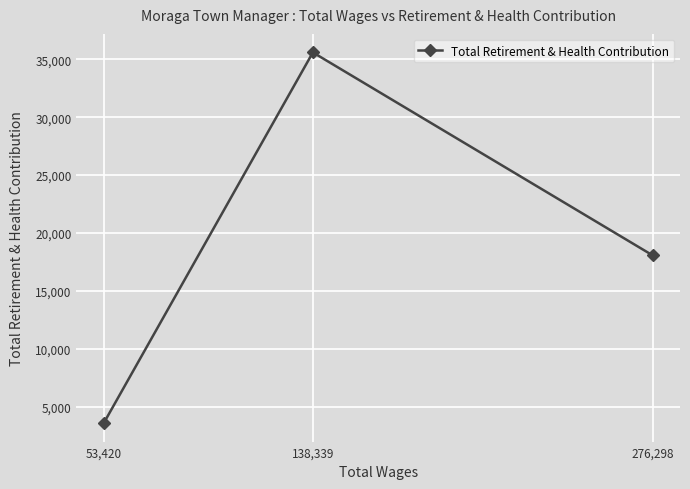

What is the difference between the values at 138,339 and 53,420?

31973